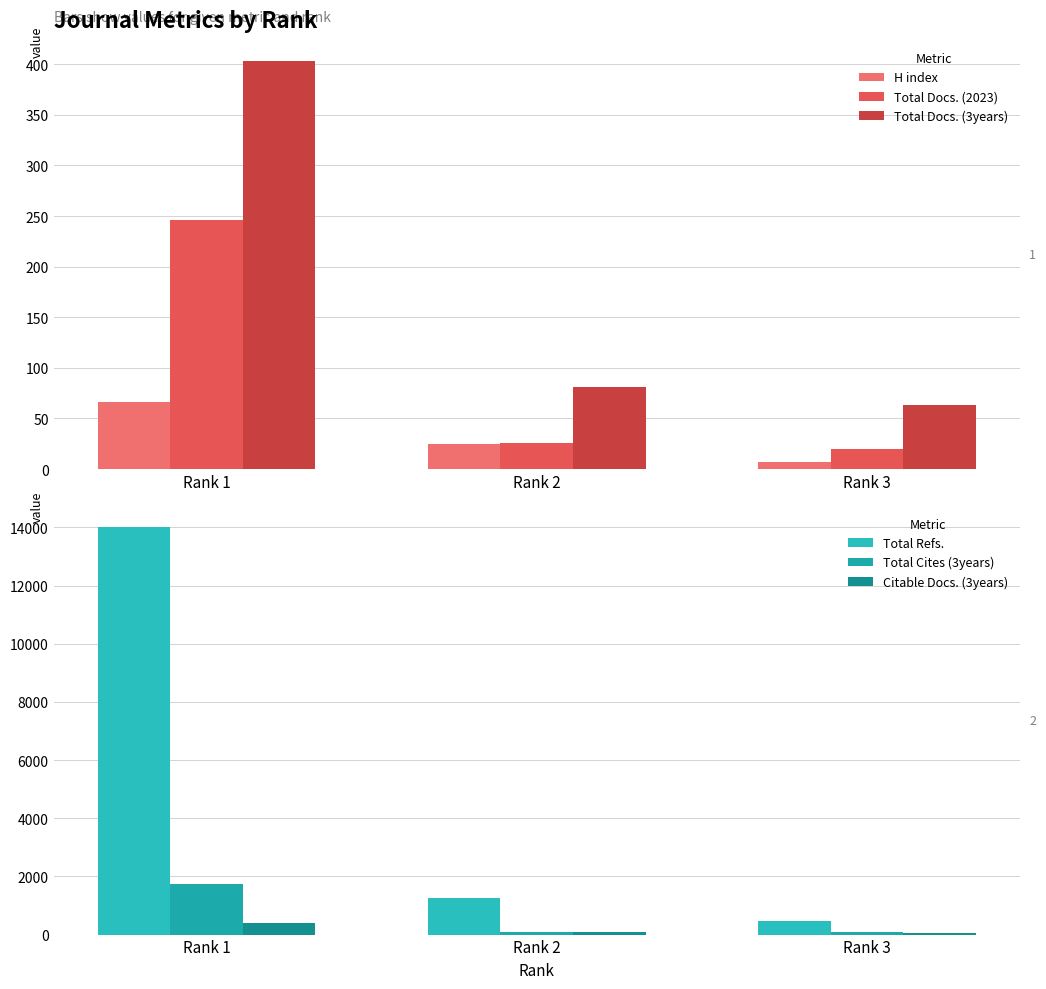

List the labels in order of Total Docs. (2023) value, largest first.

Rank 1, Rank 2, Rank 3